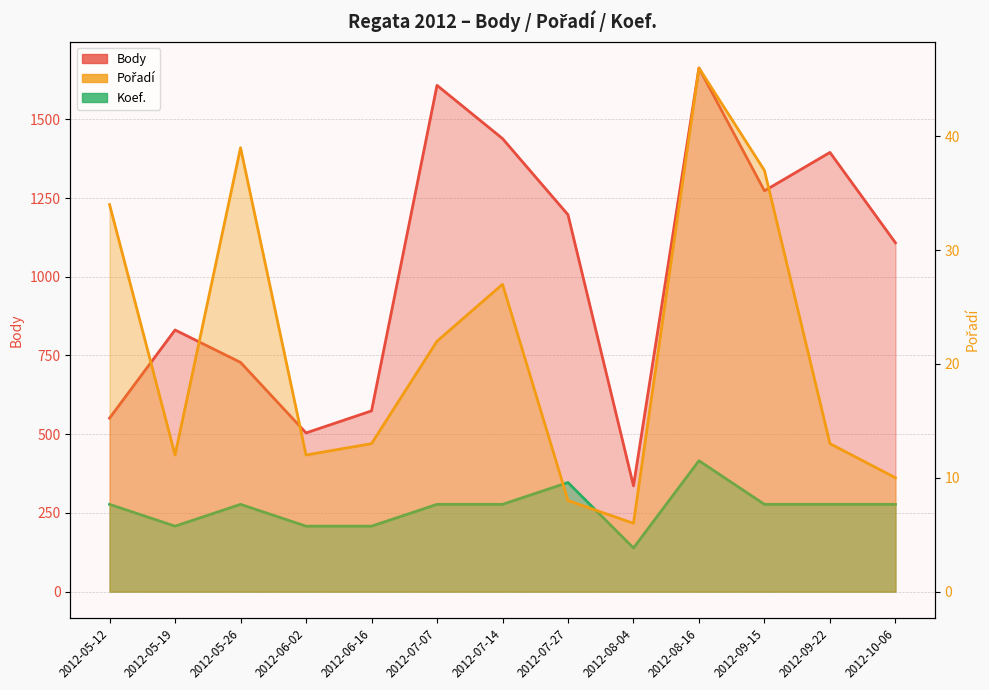

How many categories are shown in the chart?

13